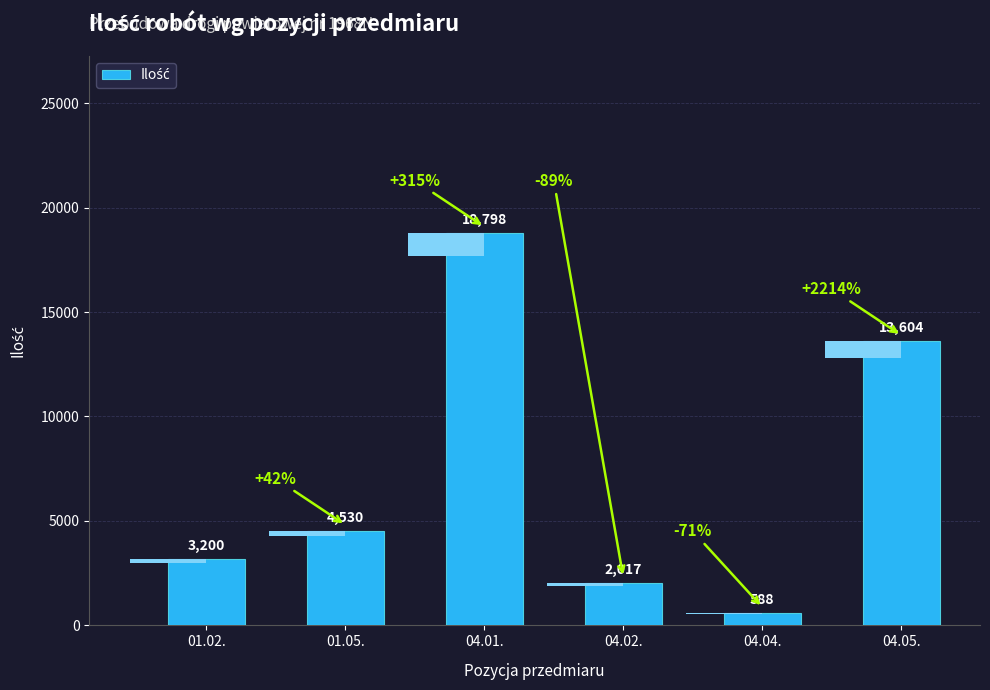

Which label corresponds to the largest value in the chart?

04.01.